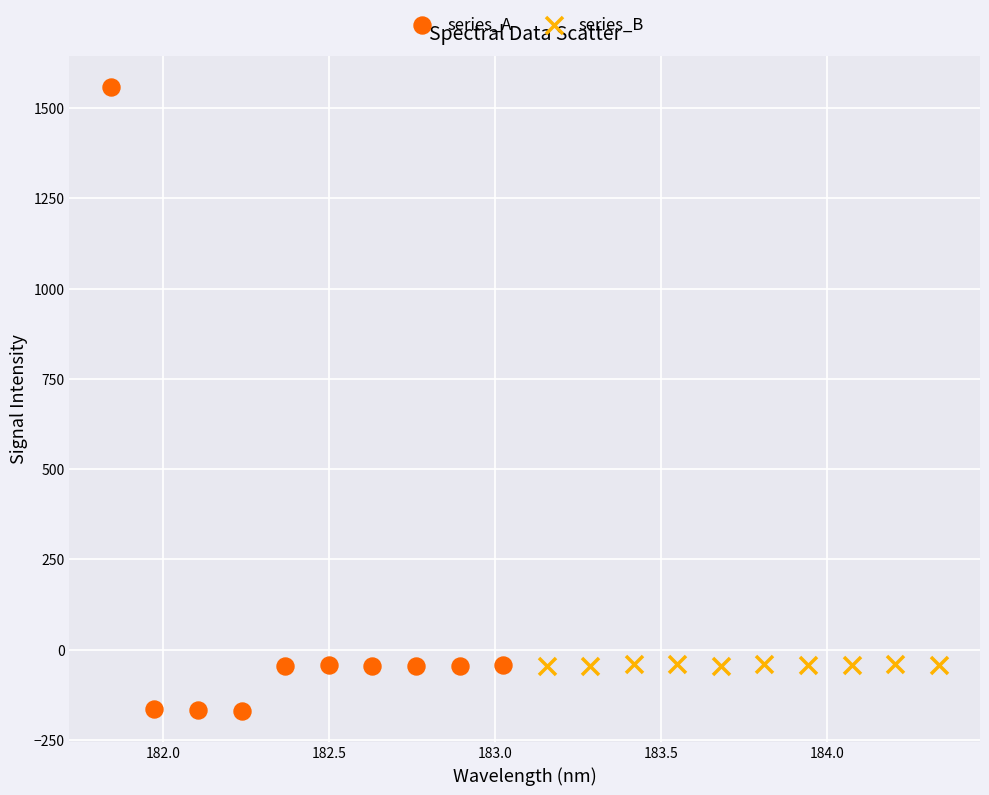

Which series contains the lowest Y value?

series_A